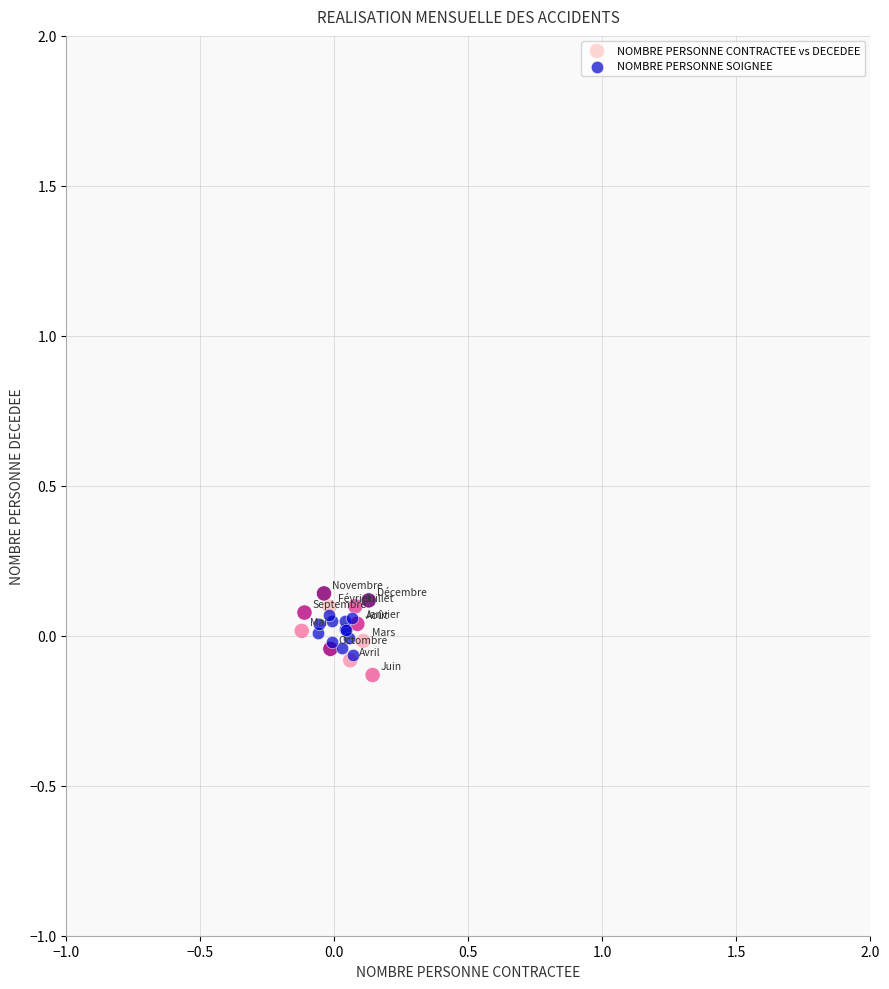

Which series contains the lowest Y value?

NOMBRE PERSONNE CONTRACTEE vs DECEDEE